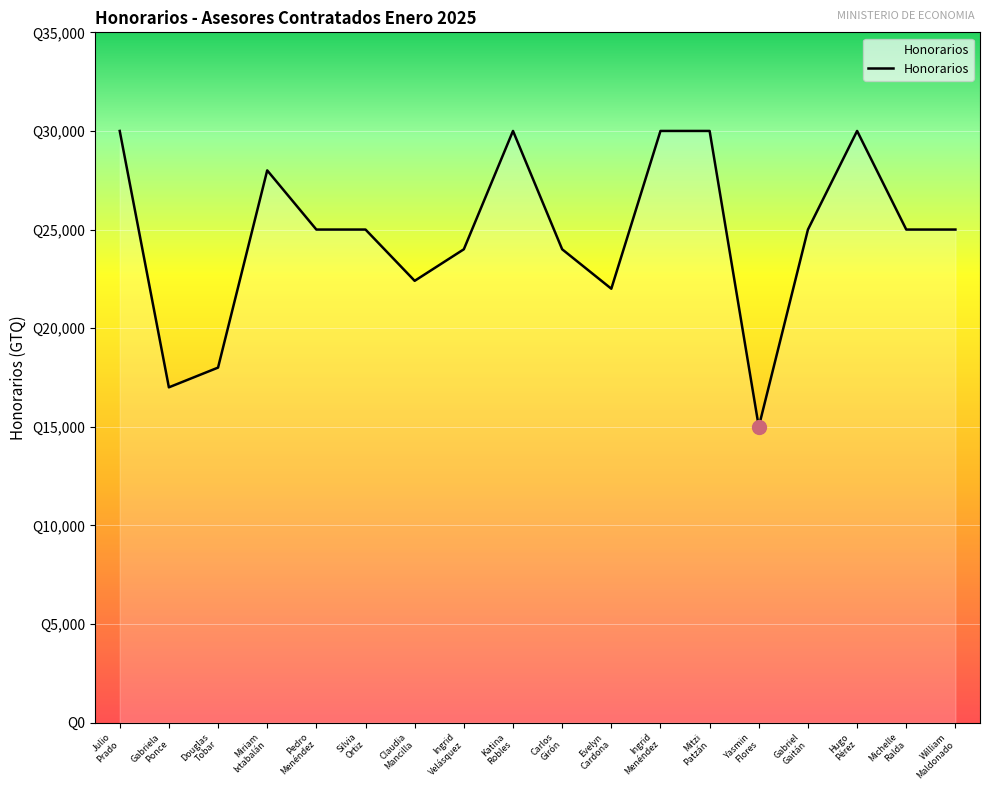

Which label corresponds to the smallest value in the chart?

Yasmin
Flores